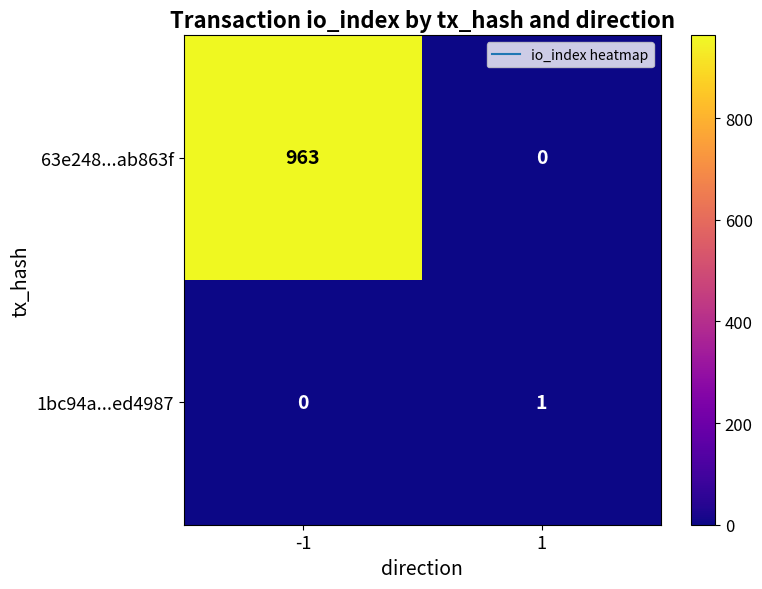

Reading left to right, list all the values displayed in this chart.

63e248...ab863f: -1=963	1=0
1bc94a...ed4987: -1=0	1=1